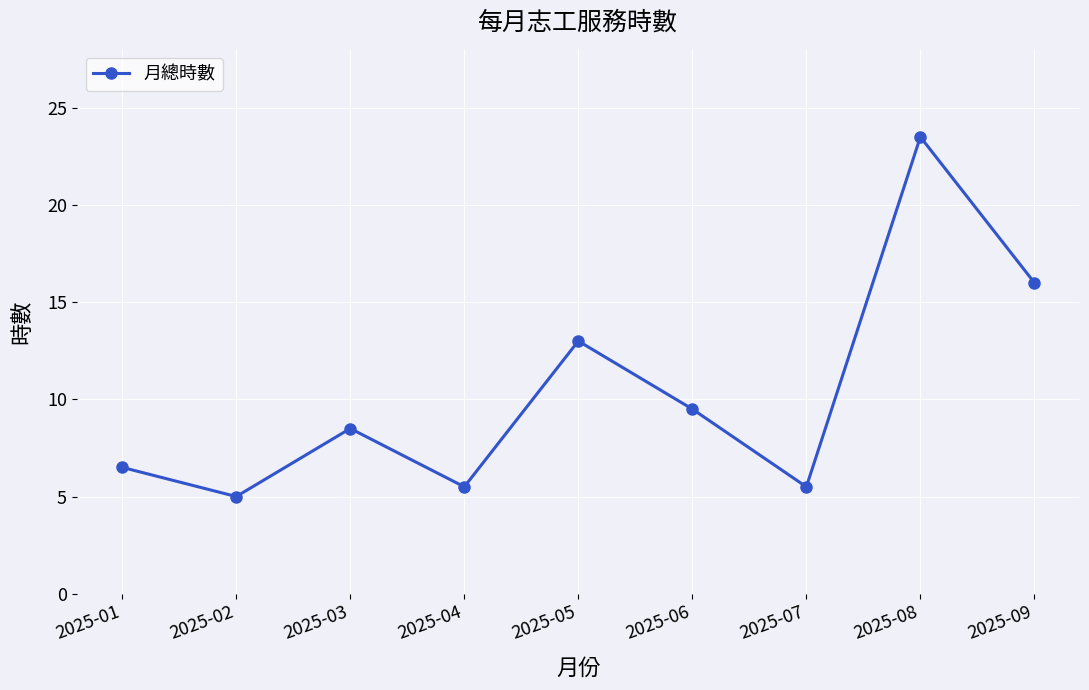

How many interior local valleys (lower than both neighbors) does the data have?

3